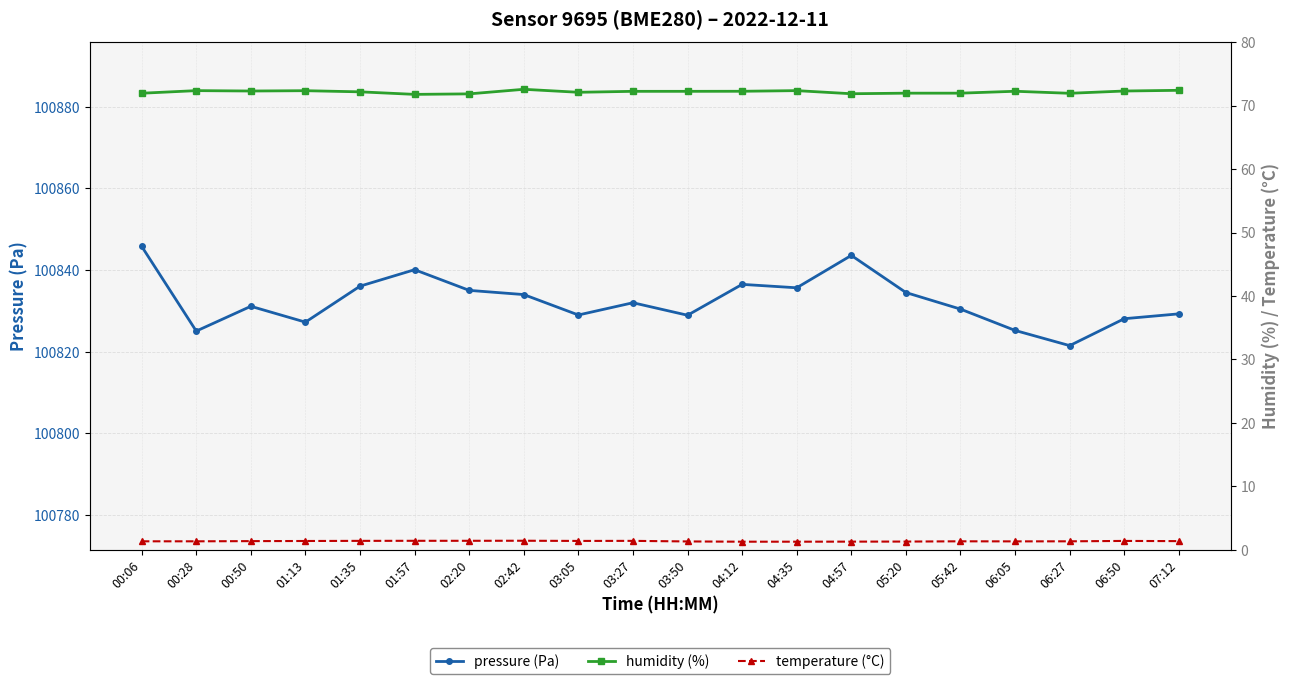

What is the minimum value shown in the chart?

1.3